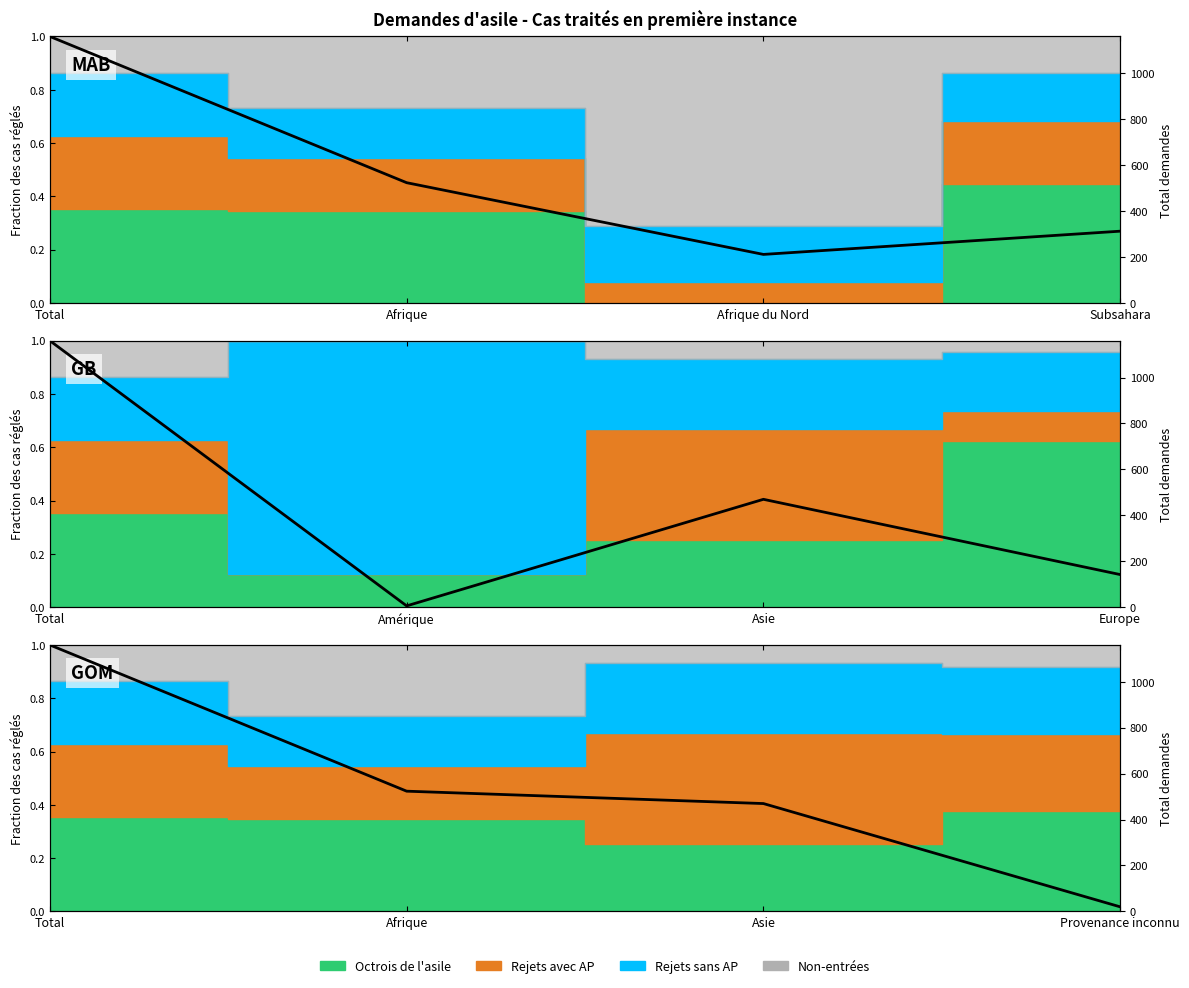

Does the chart have visible grid lines?

No